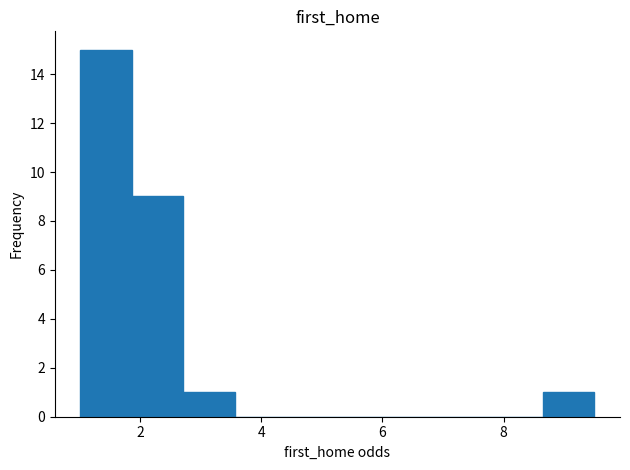

How tall is the bar that spans 2.8 to 3.6 on the x-axis? Neither the bar edges nor the heights are printed on the chart, so give them approximately, as read against the axes.

1